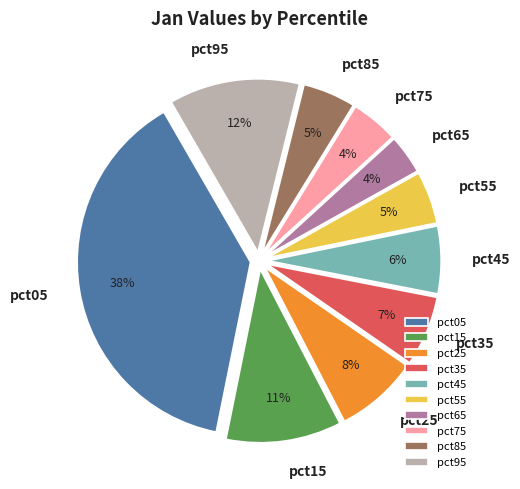

To the nearest percent, what is the combined percentage of pct25 and pct95?

20%